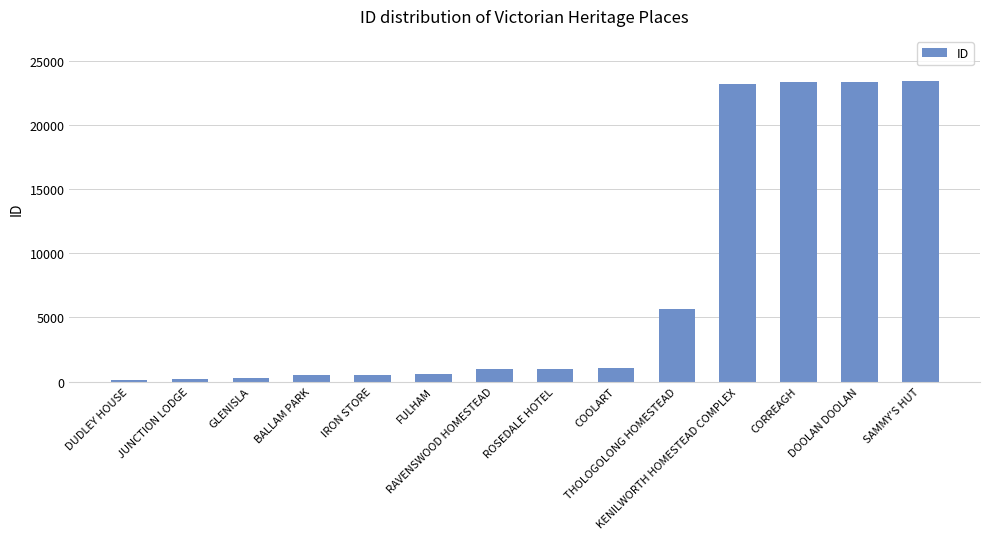

What is the ratio of the value at RAVENSWOOD HOMESTEAD to the value at JUNCTION LODGE?

4.7